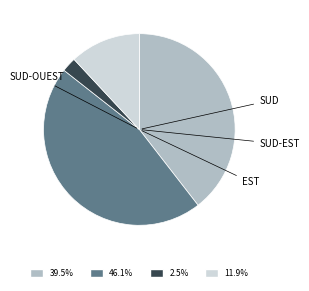

How many slices are in this pie chart?

4